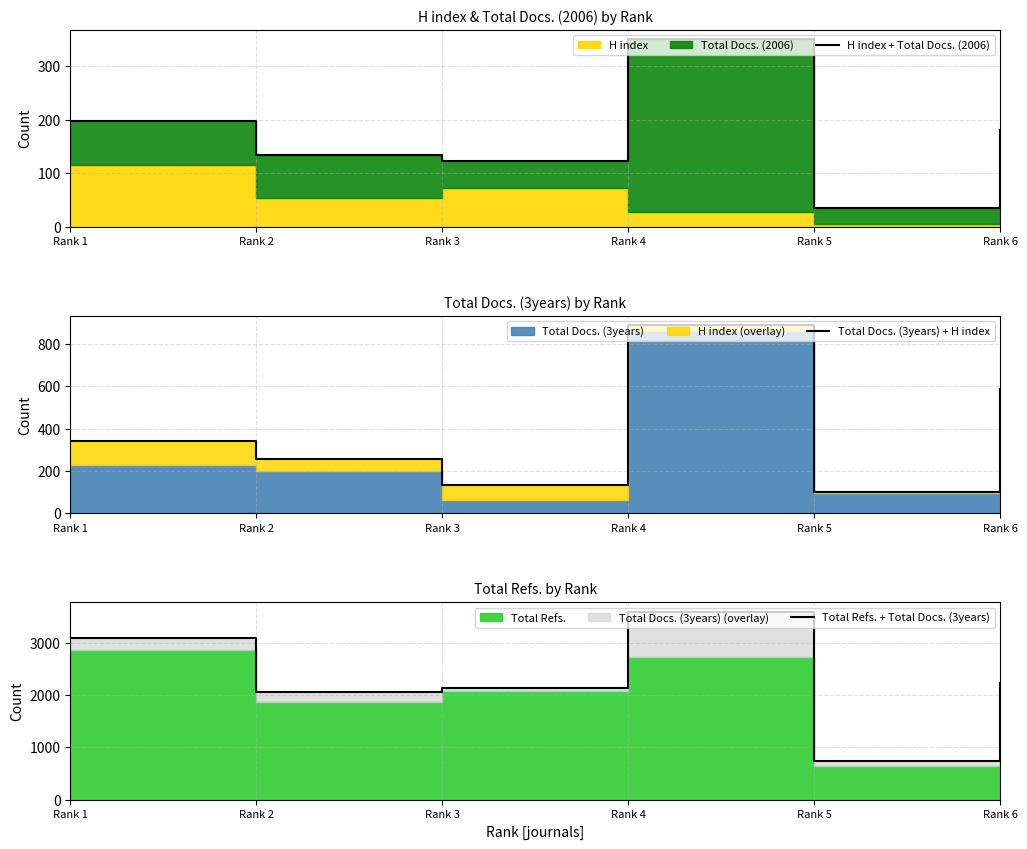

What is the greatest value displayed?

3597